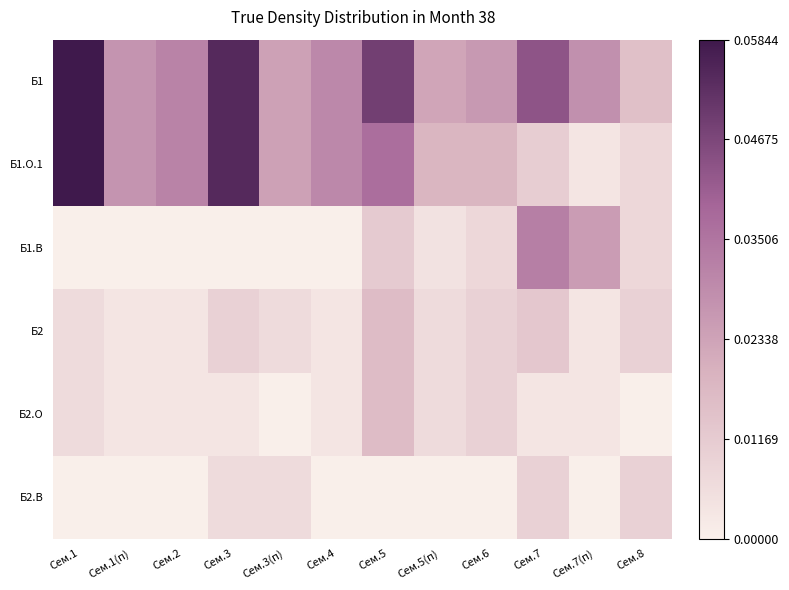

How many distinct data groups are displayed?

6